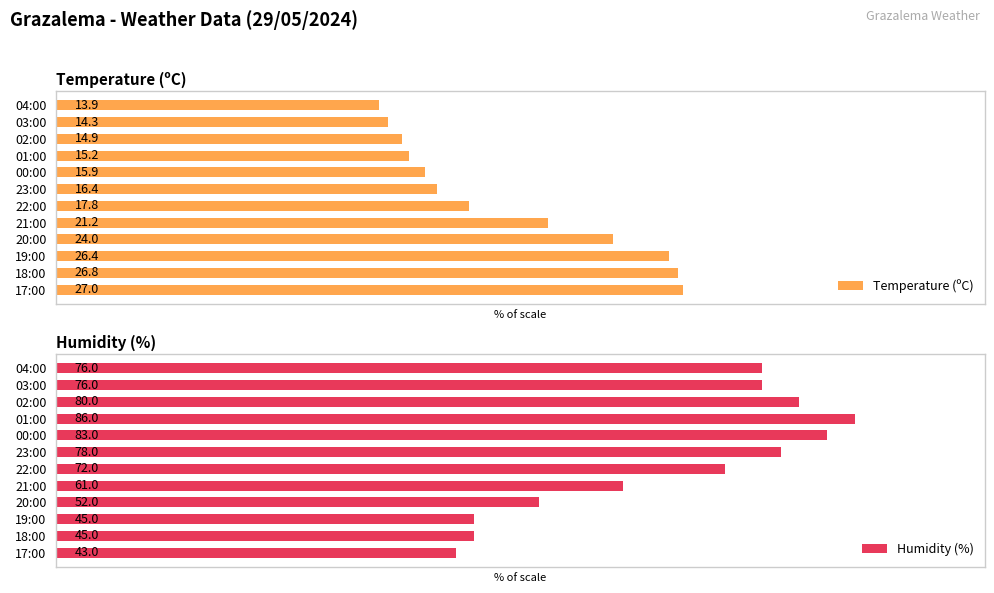

How many categories are shown in the chart?

12